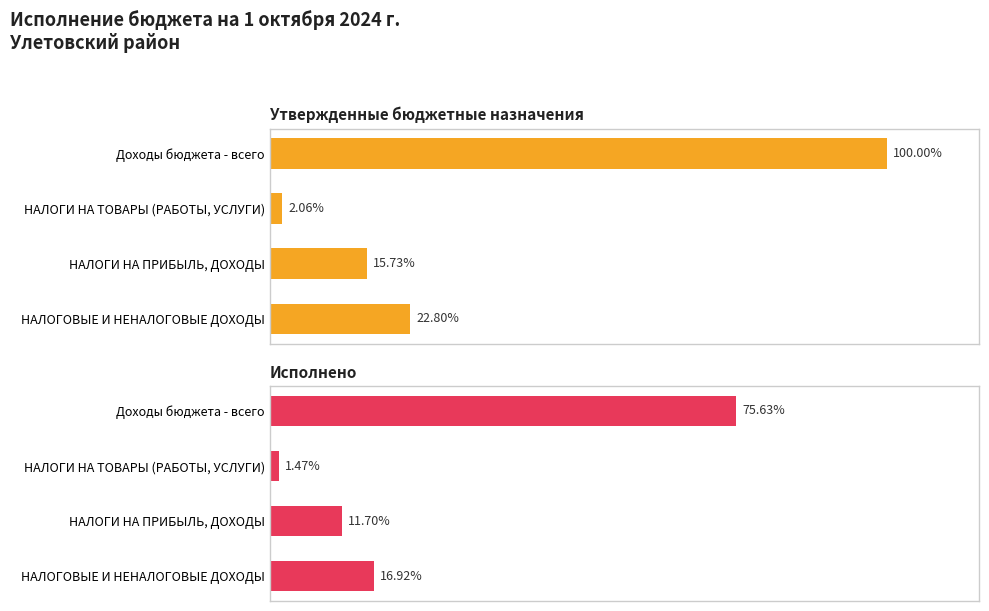

How many bars are there in total?

8